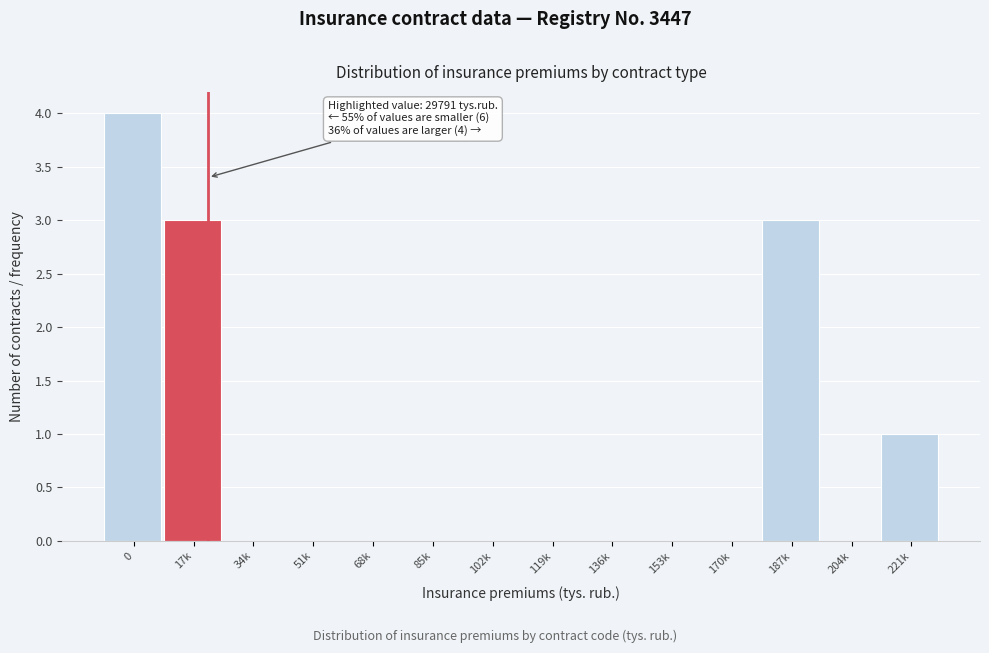

Reading right to left, transcribe all the data shown in this chart.

221k=1	204k=0	187k=3	170k=0	153k=0	136k=0	119k=0	102k=0	85k=0	68k=0	51k=0	34k=0	17k=3	0=4